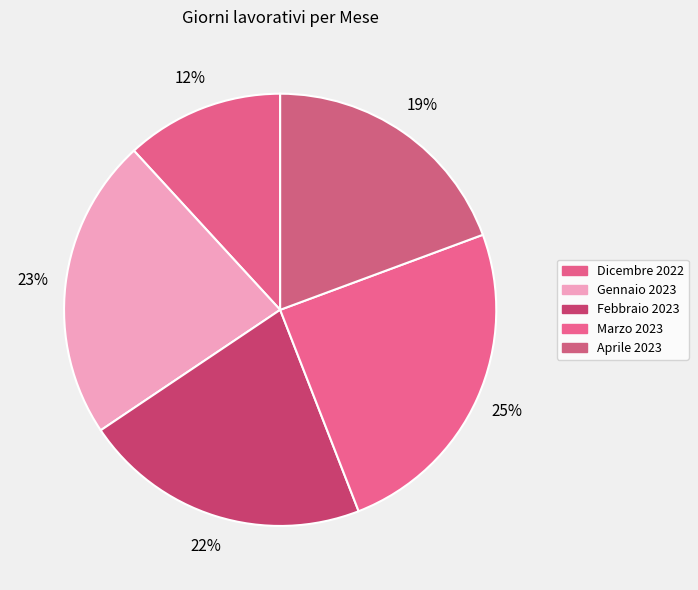

Count the number of slices in the pie.

5